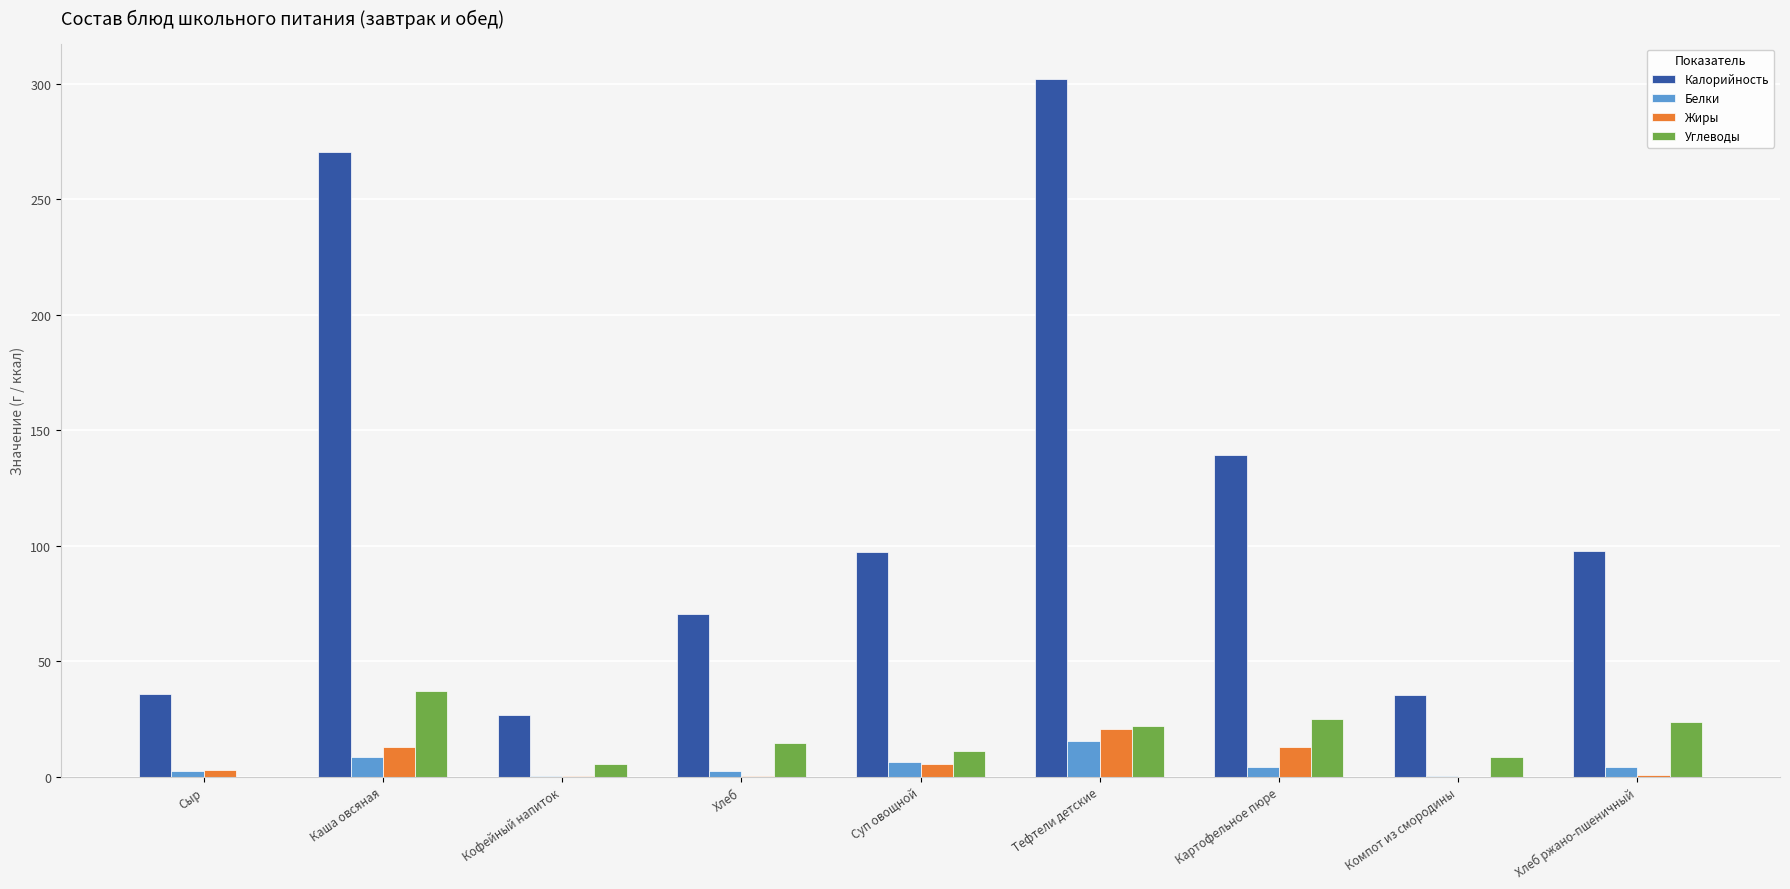

Which series has the largest total across all categories?

Калорийность